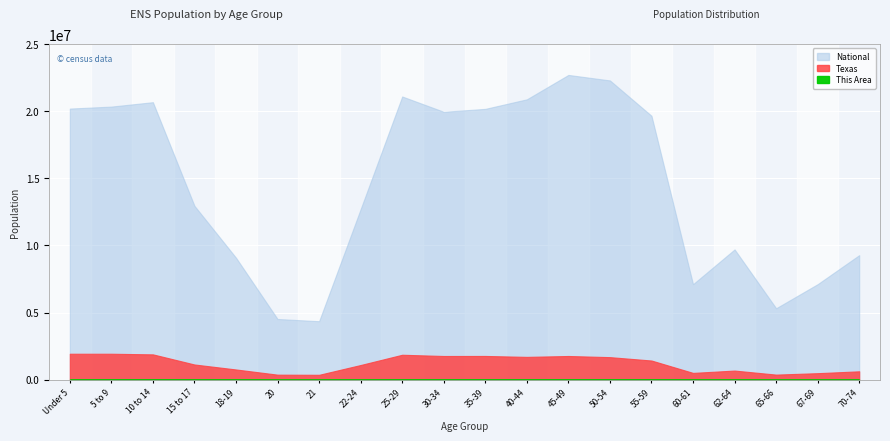

List the series in order of their peak value, lowest first.

This Area, Texas, National